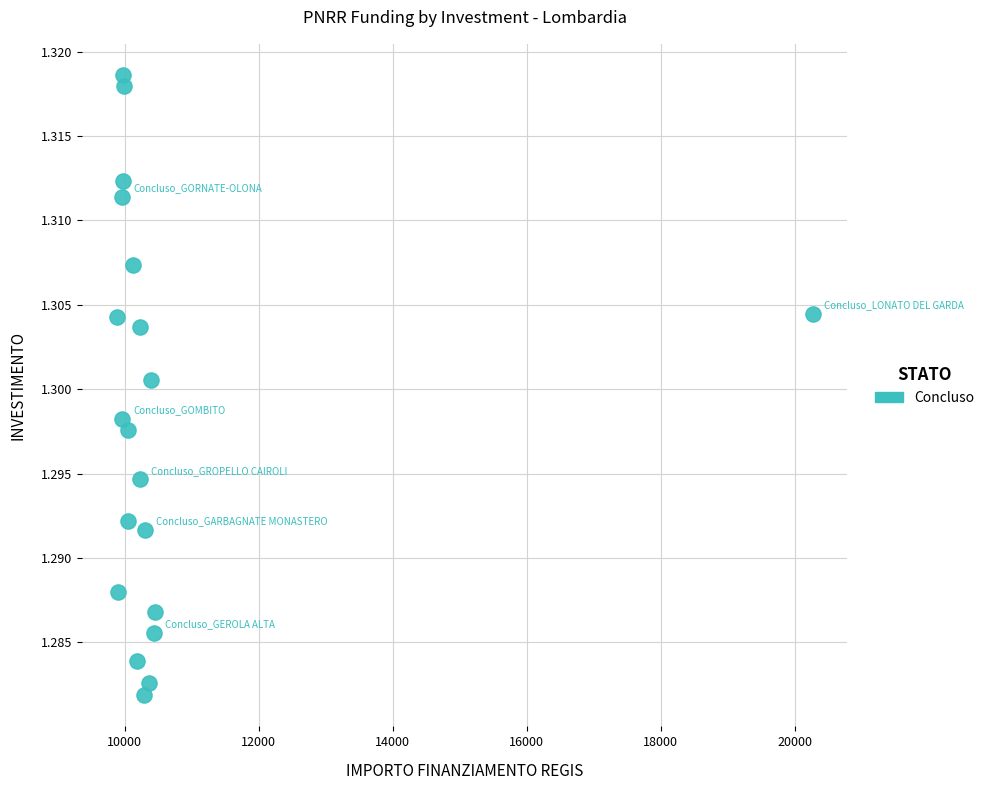

What is the range of X values (max minus min)?

10384.4